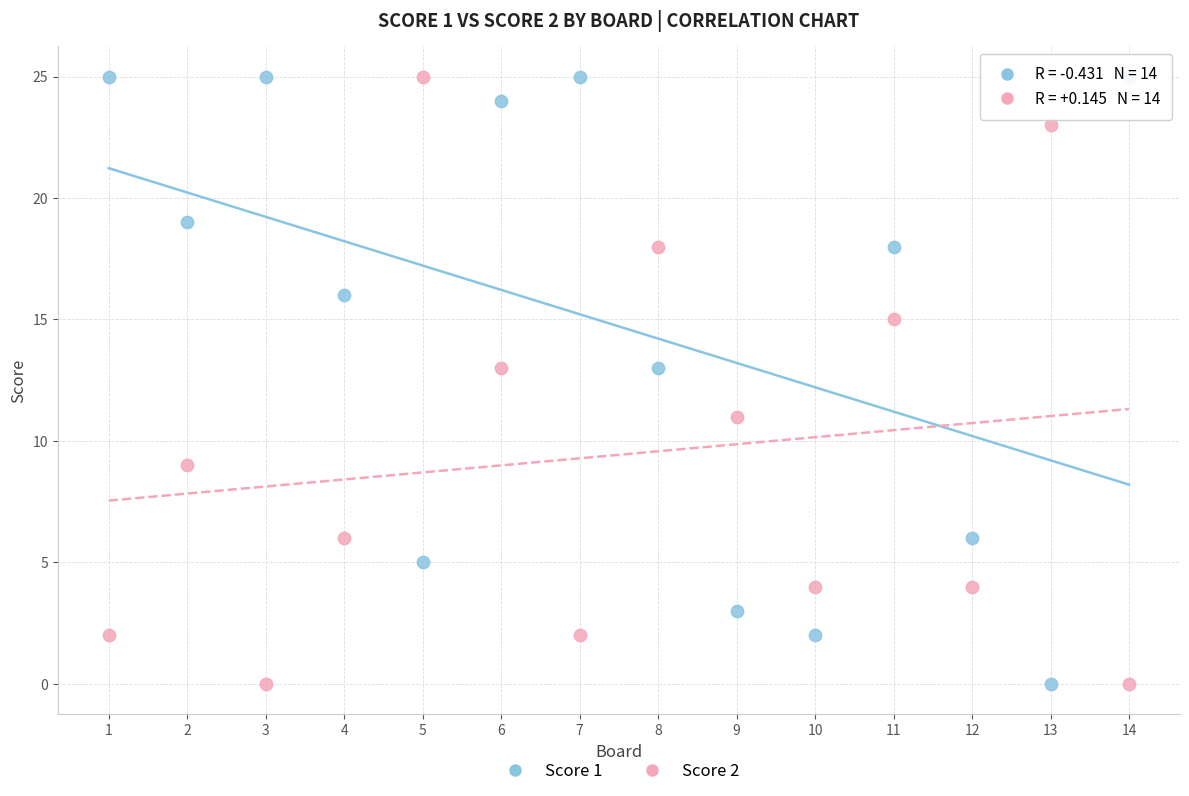

Across all data points, what is the range of X values (max minus min)?

13